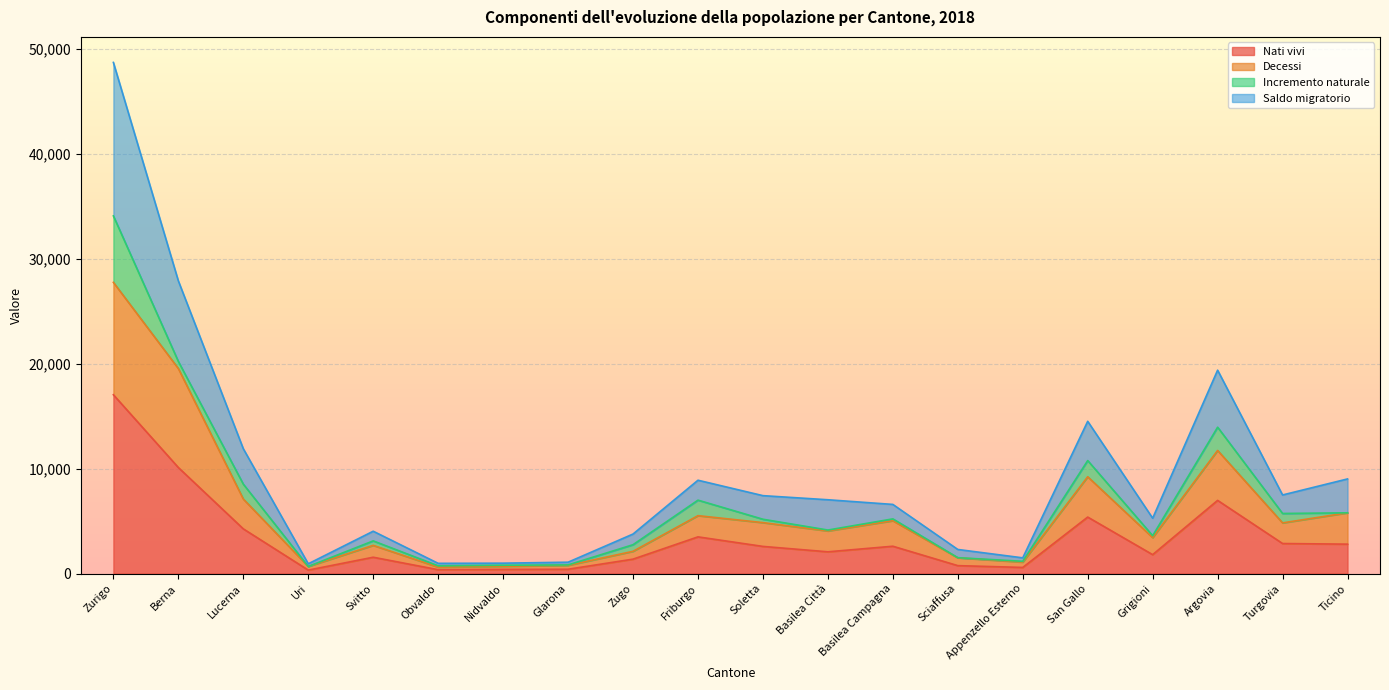

At which category is the sum across all series the highest?

Zurigo